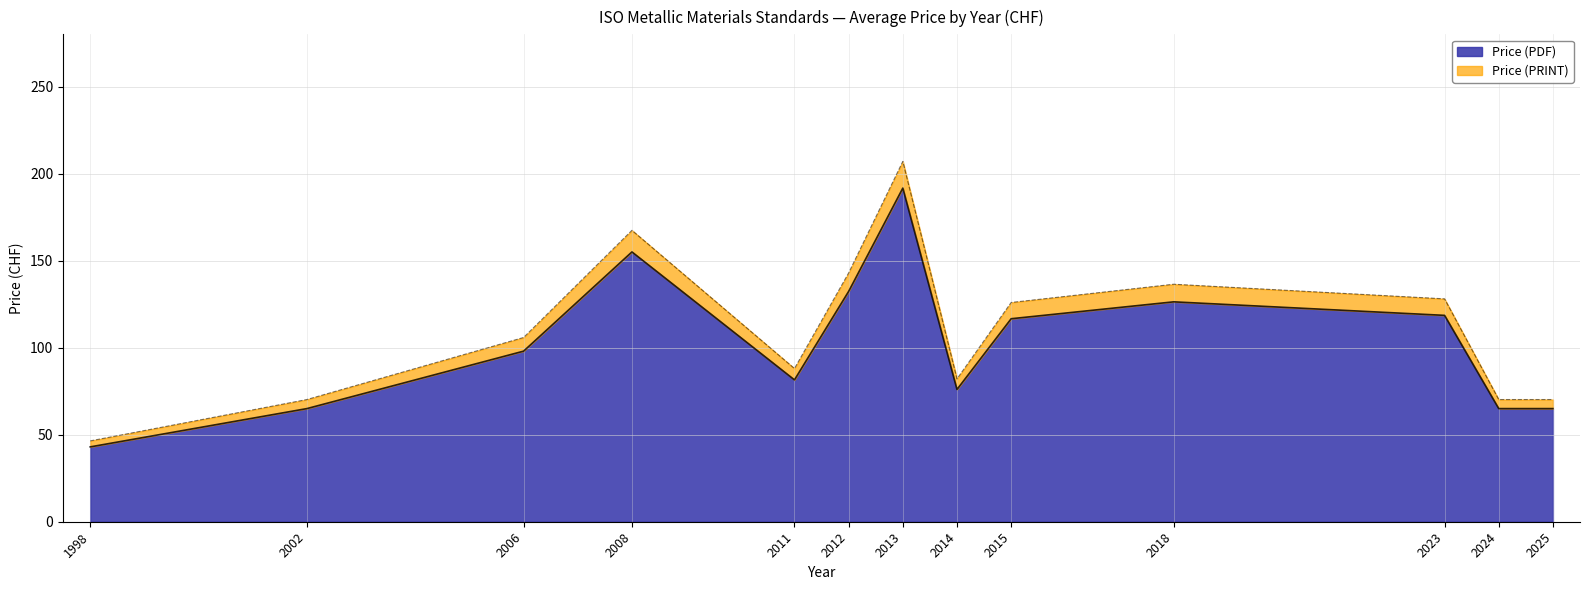

What is the approximate value of Price (PDF) at 2008?

155.0